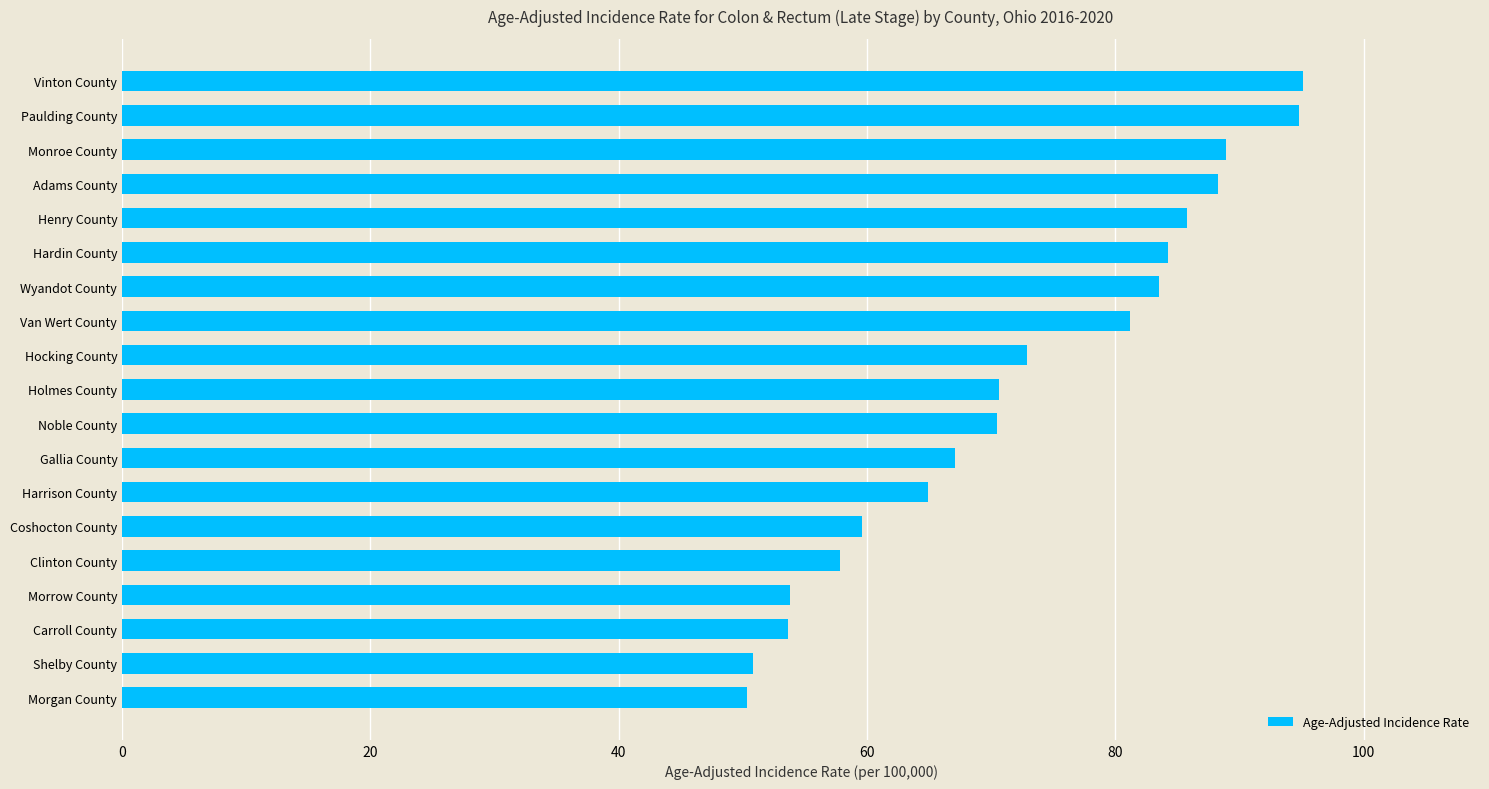

The value at Henry County is 44.0. True or false?

False